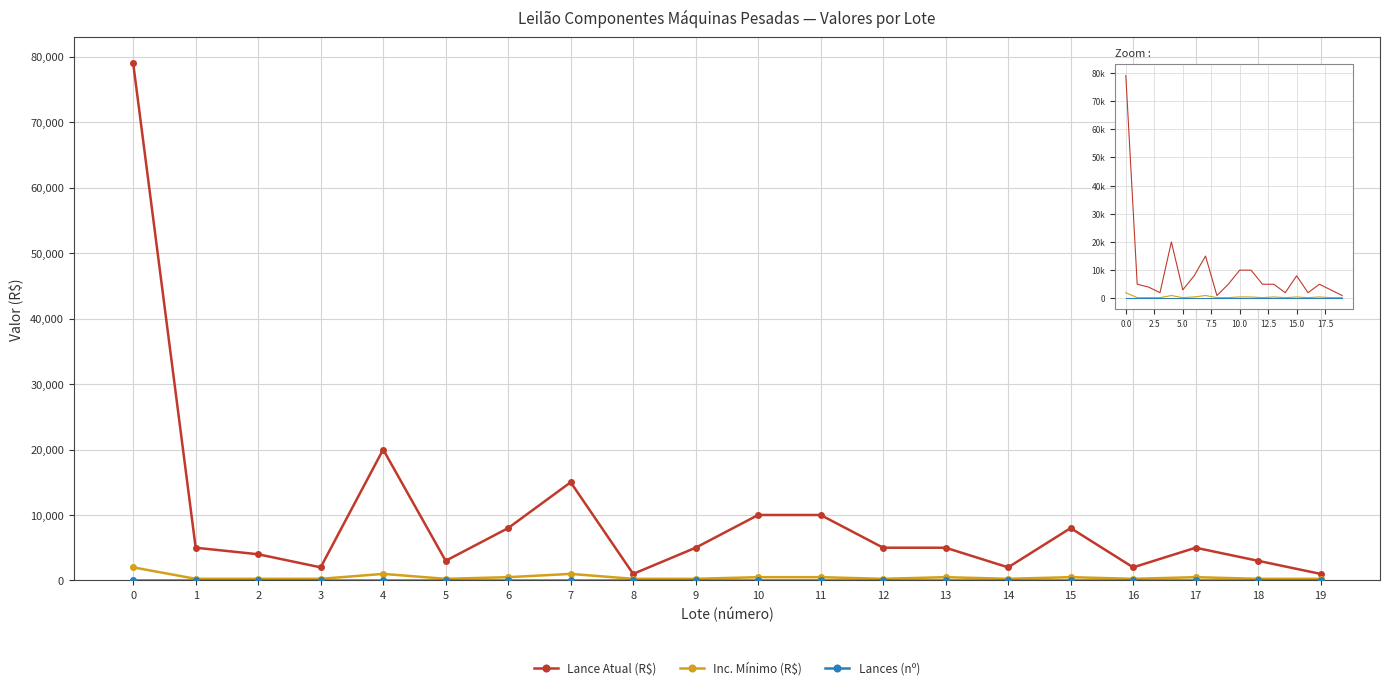

True or false: Lance Atual (R$) has a value of 3579 at 16.

False